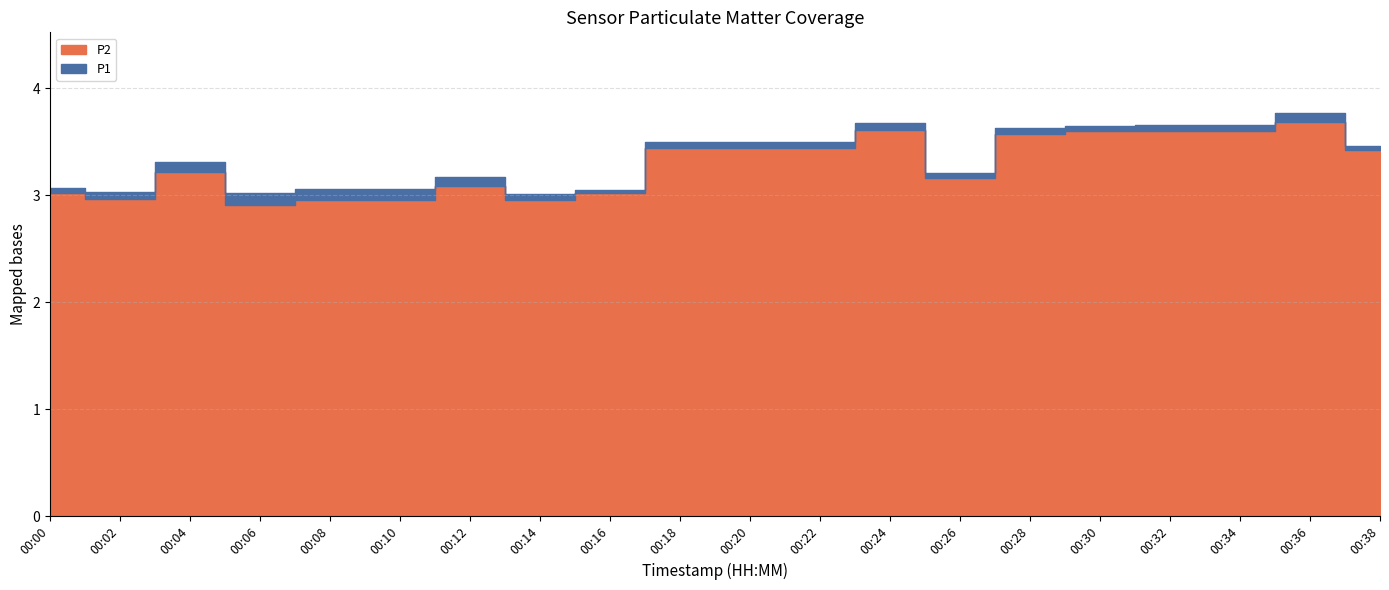

Reading left to right, extract all data points from this chart.

P1: 3.1	3.0	3.3	3.0	3.1	3.1	3.2	3.0	3.0	3.5	3.5	3.5	3.7	3.2	3.6	3.6	3.7	3.7	3.8	3.5
P2: 3.0	3.0	3.2	2.9	3.0	3.0	3.1	3.0	3.0	3.4	3.4	3.4	3.6	3.2	3.6	3.6	3.6	3.6	3.7	3.4